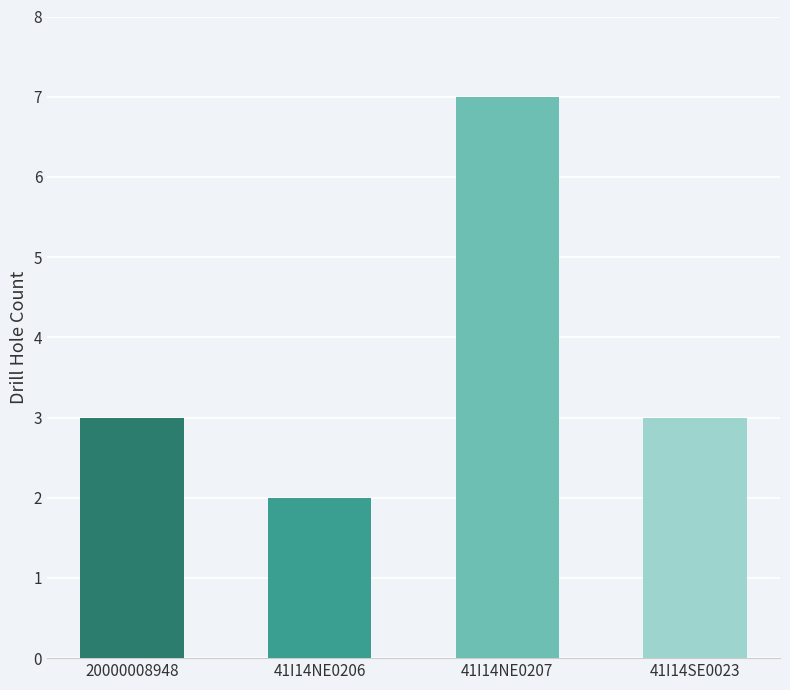

What is the maximum value shown in the chart?

7